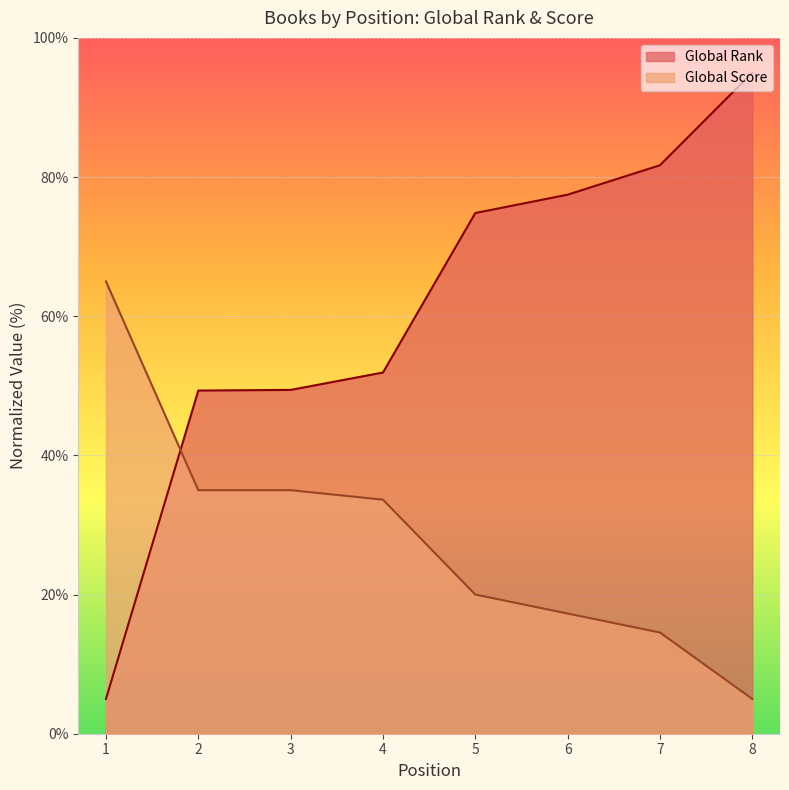

List the series in order of their peak value, highest first.

Global Rank, Global Score